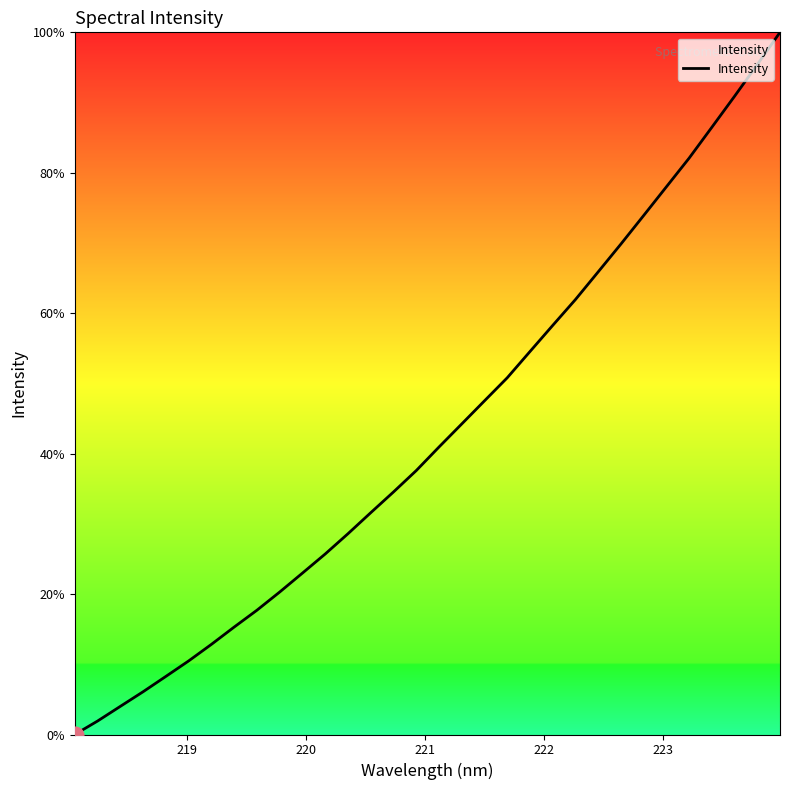

What is the difference between the maximum and minimum values?

100.0